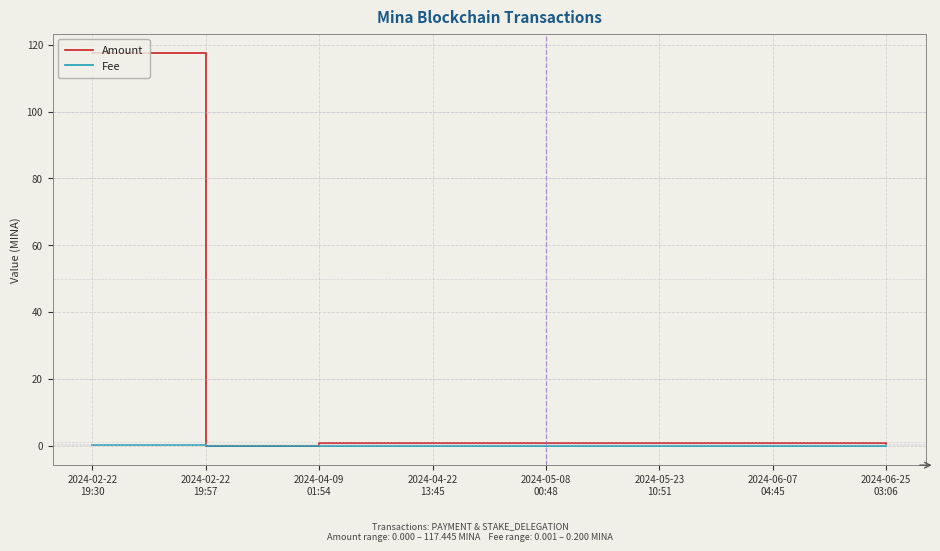

At which category does the chart reach its peak across all series?

2024-02-22
19:30